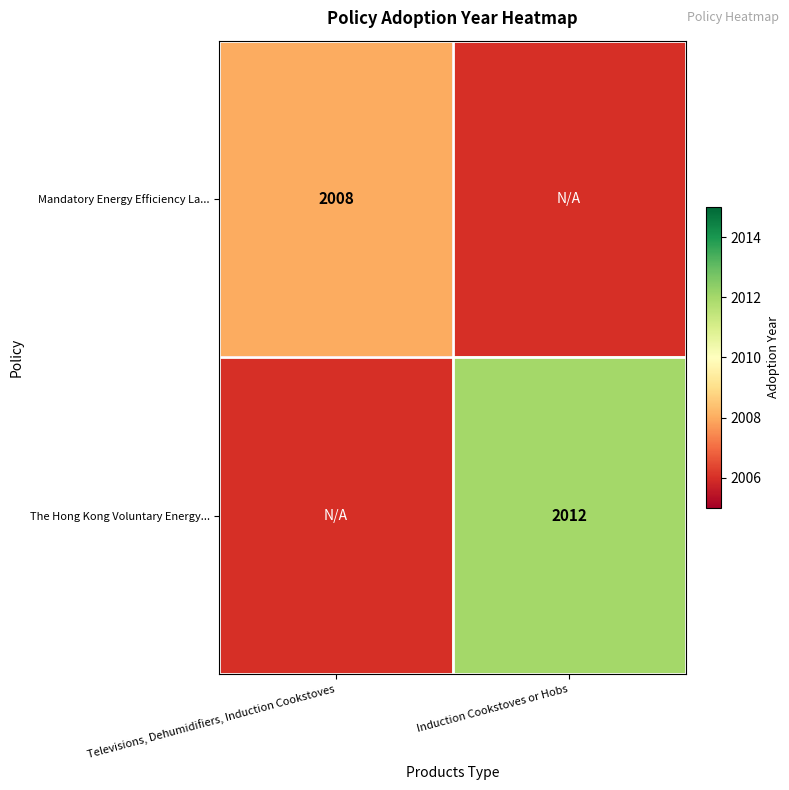

The value of Mandatory Energy Efficiency La... at Televisions, Dehumidifiers, Induction Cookstoves is 2008. True or false?

True